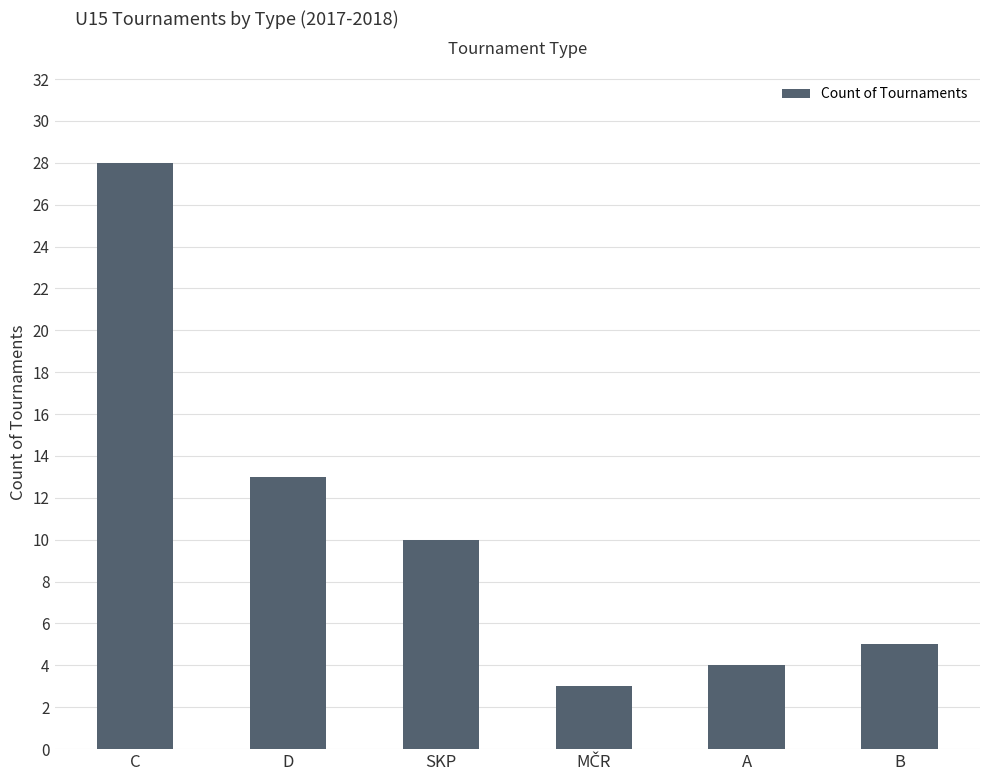

How many data points are less than 10?

3